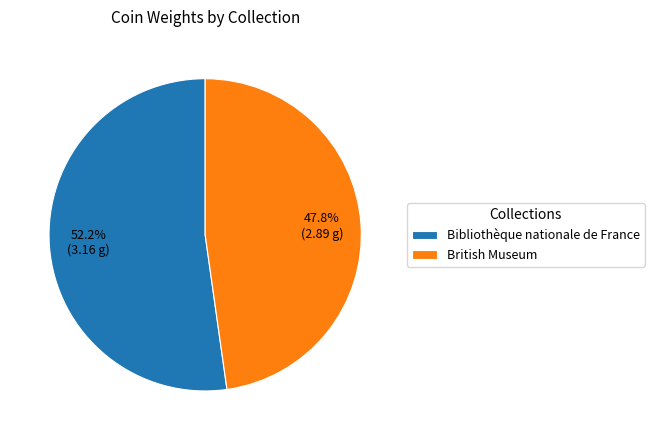

Which slice is the smallest?

British Museum